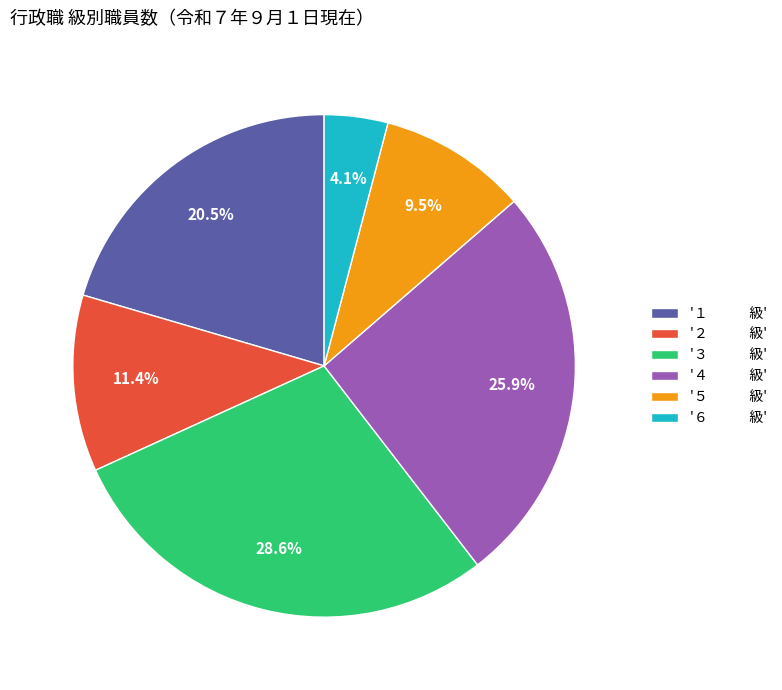

What is the largest slice in the pie chart?

'３ 級'